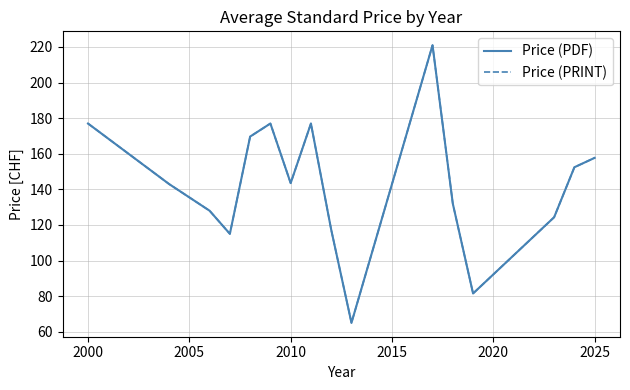

Does the chart display data point markers on the line(s)?

No